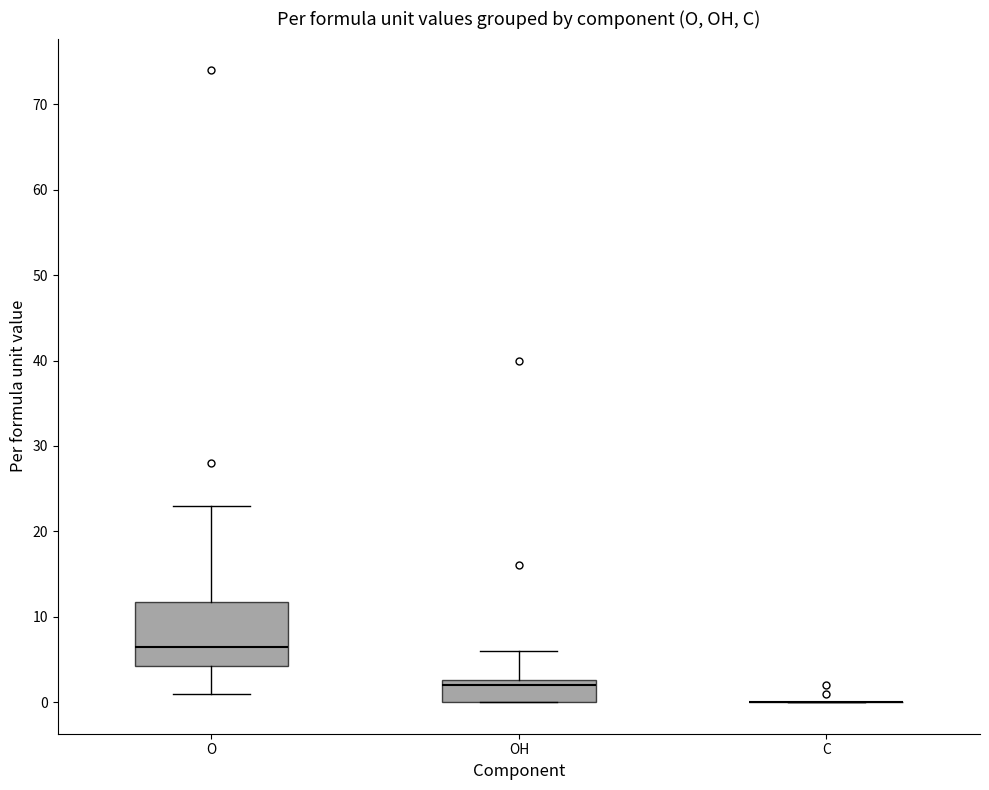

Reading left to right, read every box against the y-axis: the position of its median line, the range the box covers, and the ends of its whiskers. The values are not printed on the chart, so give them approximately, as read against the axis.

O: median 6, box 4 to 12, whiskers 1 to 23
OH: median 2, box 0 to 3, whiskers 0 to 6
C: box collapsed to a line at 0, whiskers 0 to 0